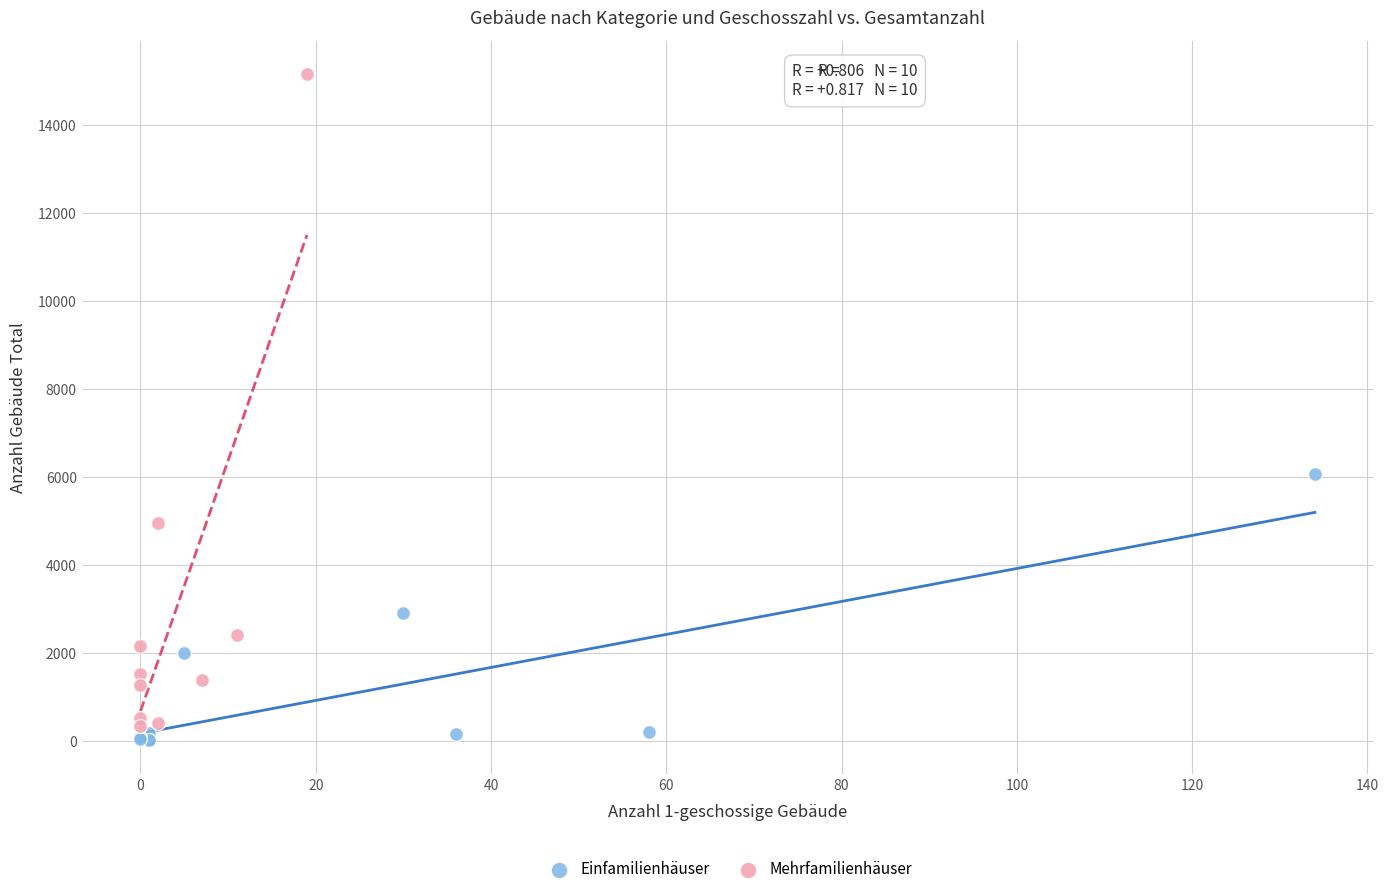

Which series reaches the minimum Y coordinate?

Einfamilienhäuser